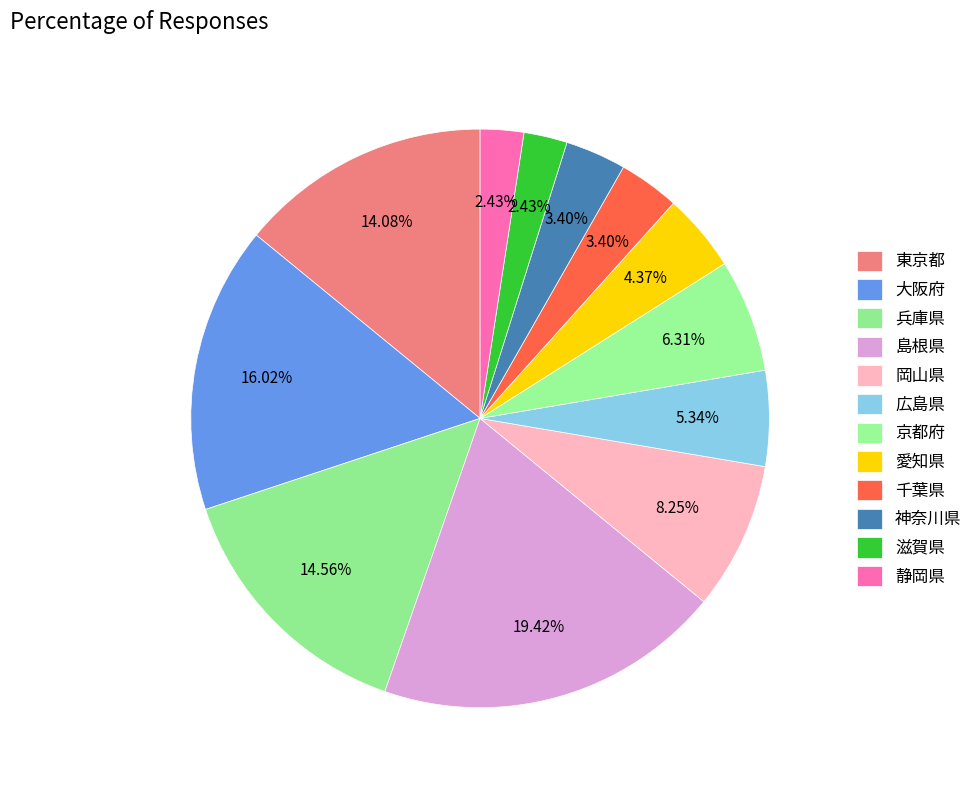

Which has a higher value, 愛知県 or 神奈川県?

愛知県